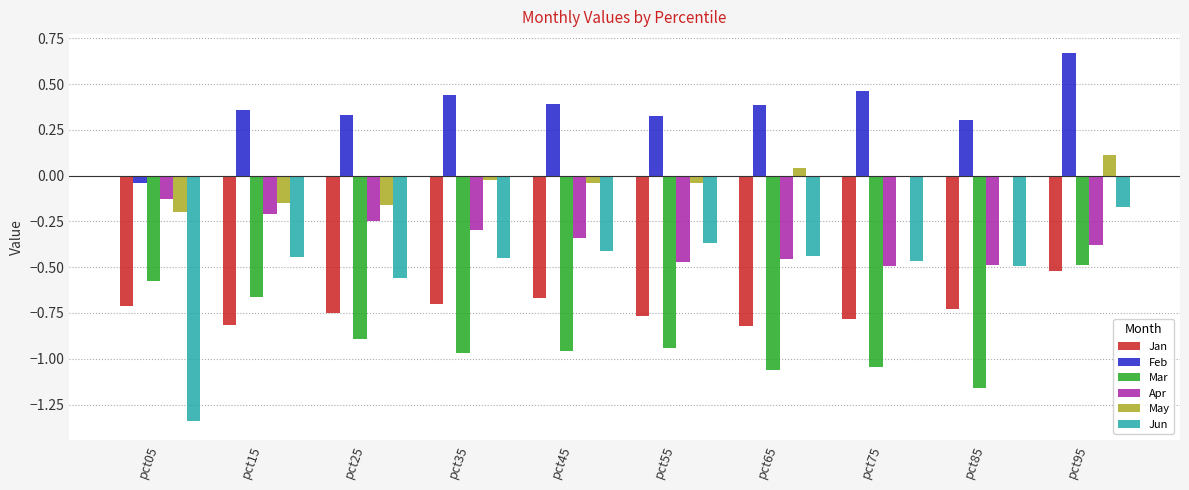

At which category is the sum across all series the highest?

pct95